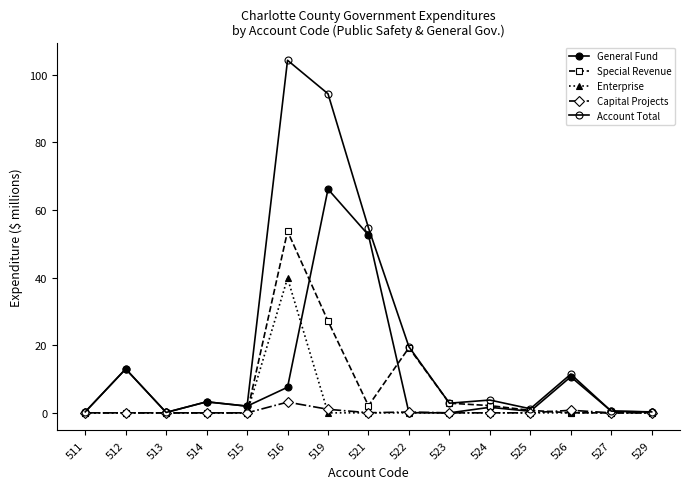

How many lines are shown in the chart?

5